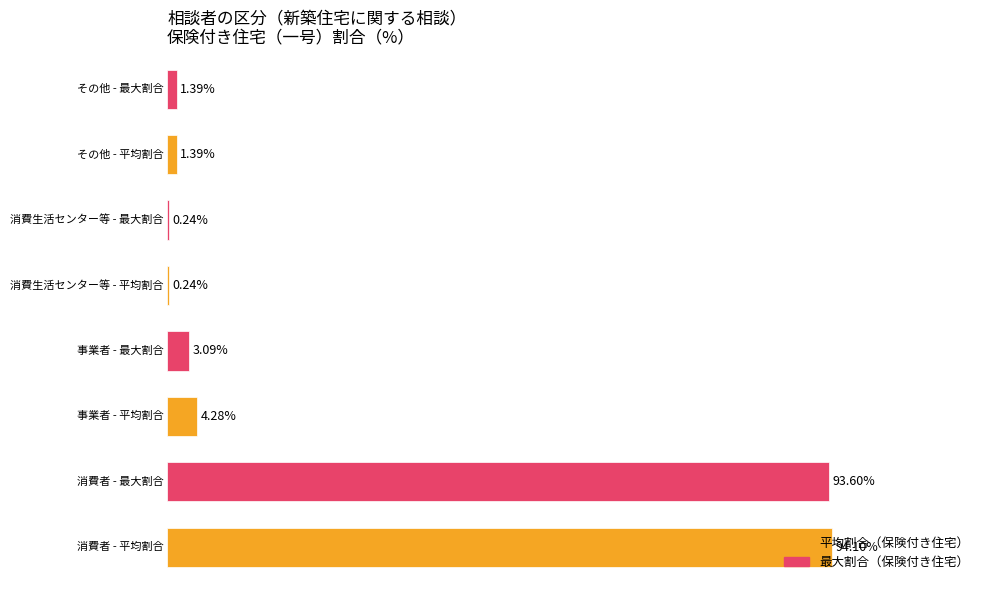

Are the bars horizontal?

Yes